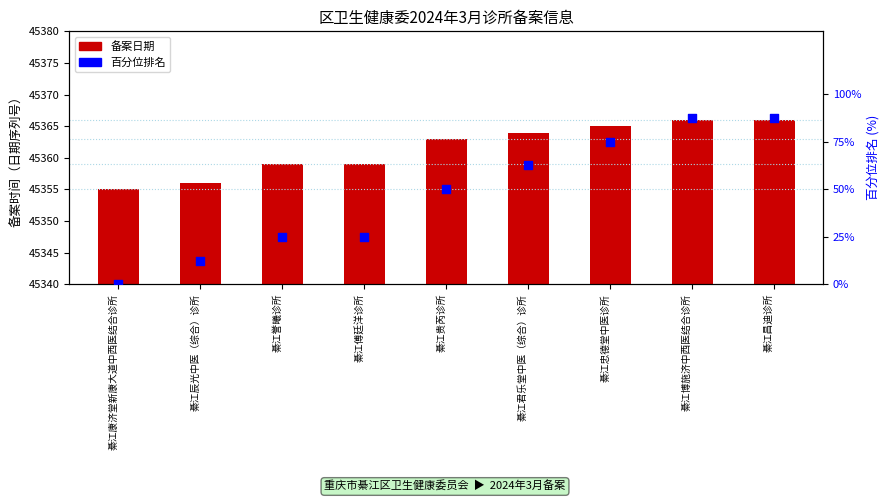

At which category is the sum across all series the highest?

綦江博施济中西医结合诊所